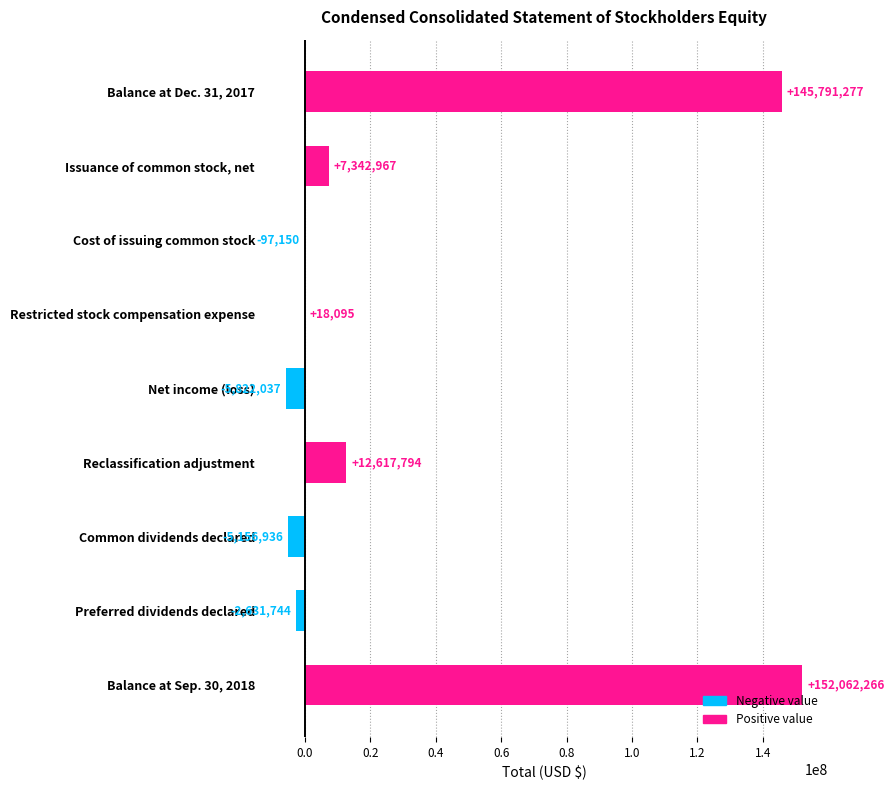

What is the sum of all values?

304124532